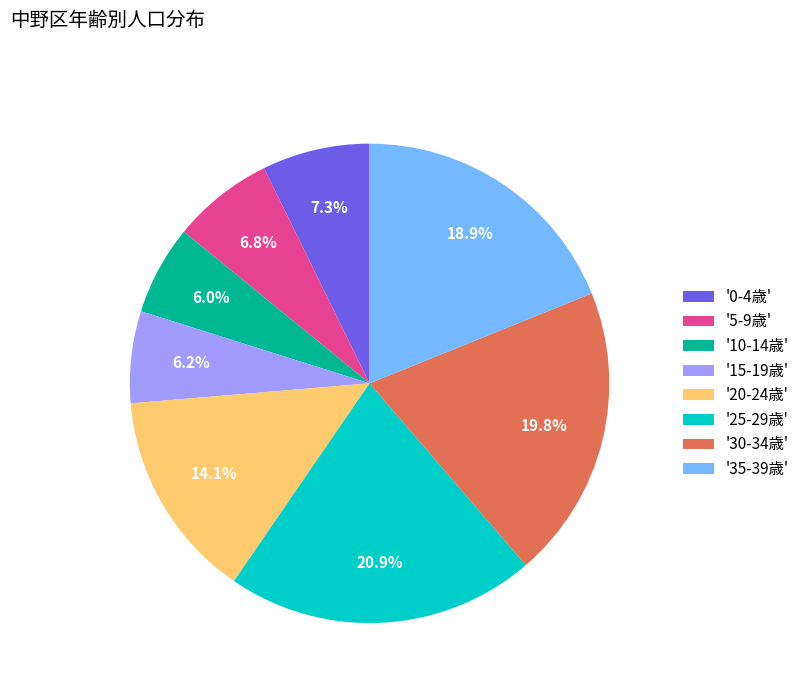

Which slice is the largest?

'25-29歳'